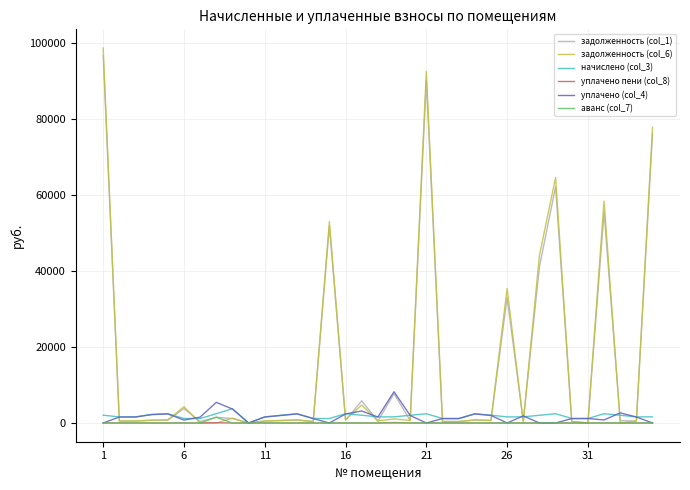

What is the maximum value for задолженность (col_6)?

98738.0